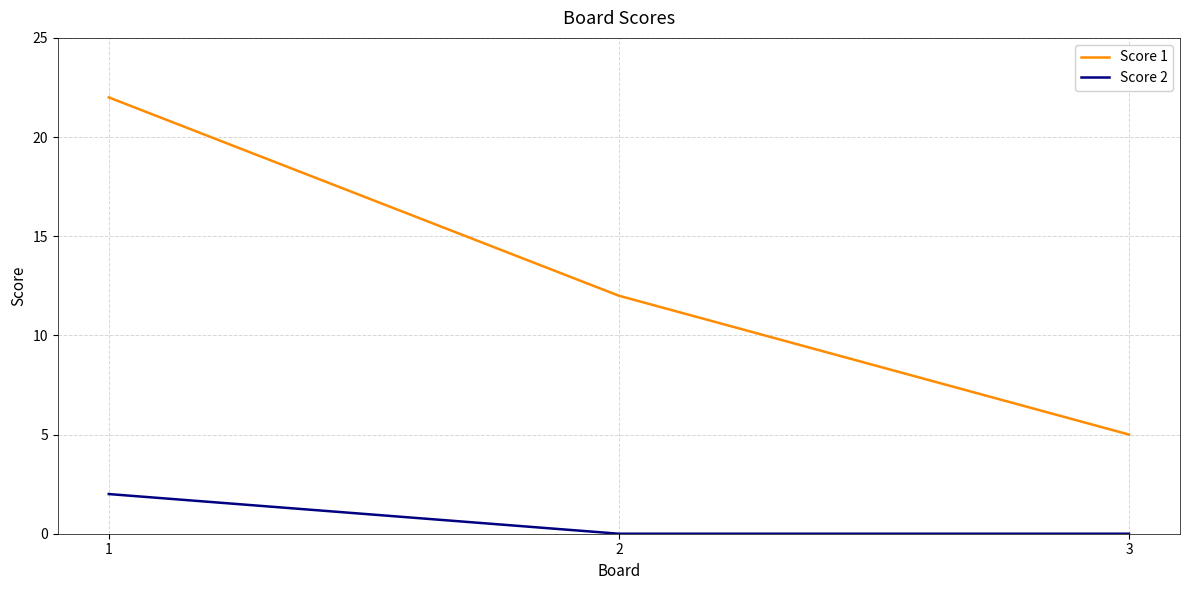

The value of Score 2 at 1 is 2. True or false?

True